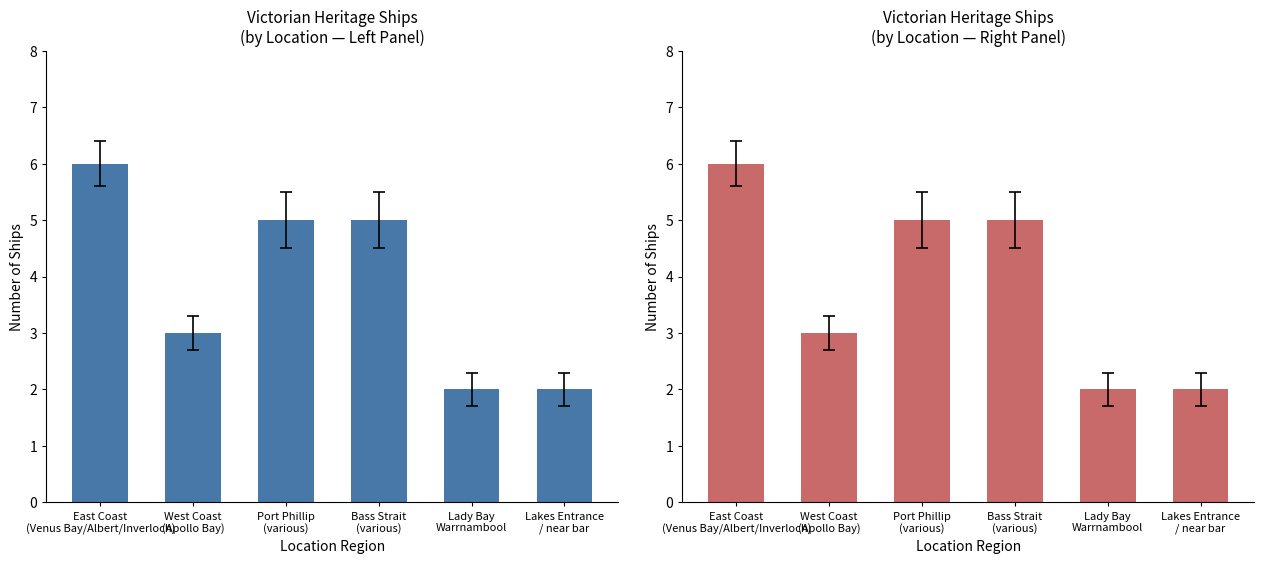

Reading left to right, list all the values displayed in this chart.

East Coast
(Venus Bay/Albert/Inverloch)=6	West Coast
(Apollo Bay)=3	Port Phillip
(various)=5	Bass Strait
(various)=5	Lady Bay
Warrnambool=2	Lakes Entrance
/ near bar=2